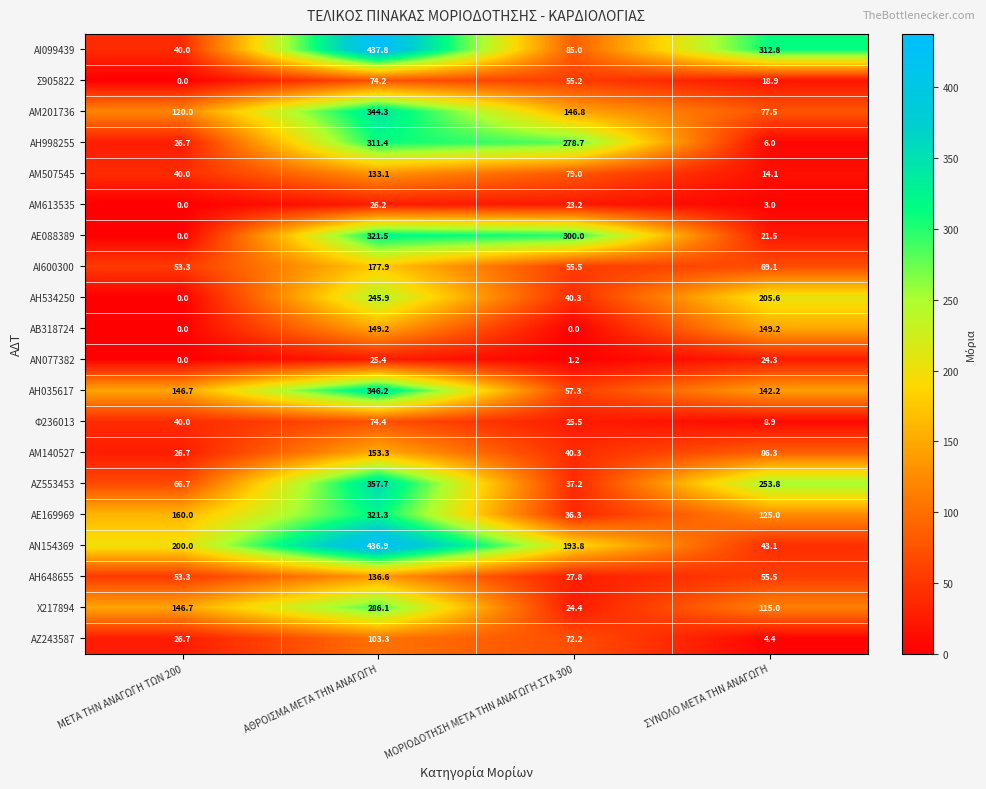

What is the sum of the ΑΖ553453 values at ΜΕΤΑ ΤΗΝ ΑΝΑΓΩΓΗ ΤΩΝ 200 and ΣΥΝΟΛΟ ΜΕΤΑ ΤΗΝ ΑΝΑΓΩΓΗ?

320.5